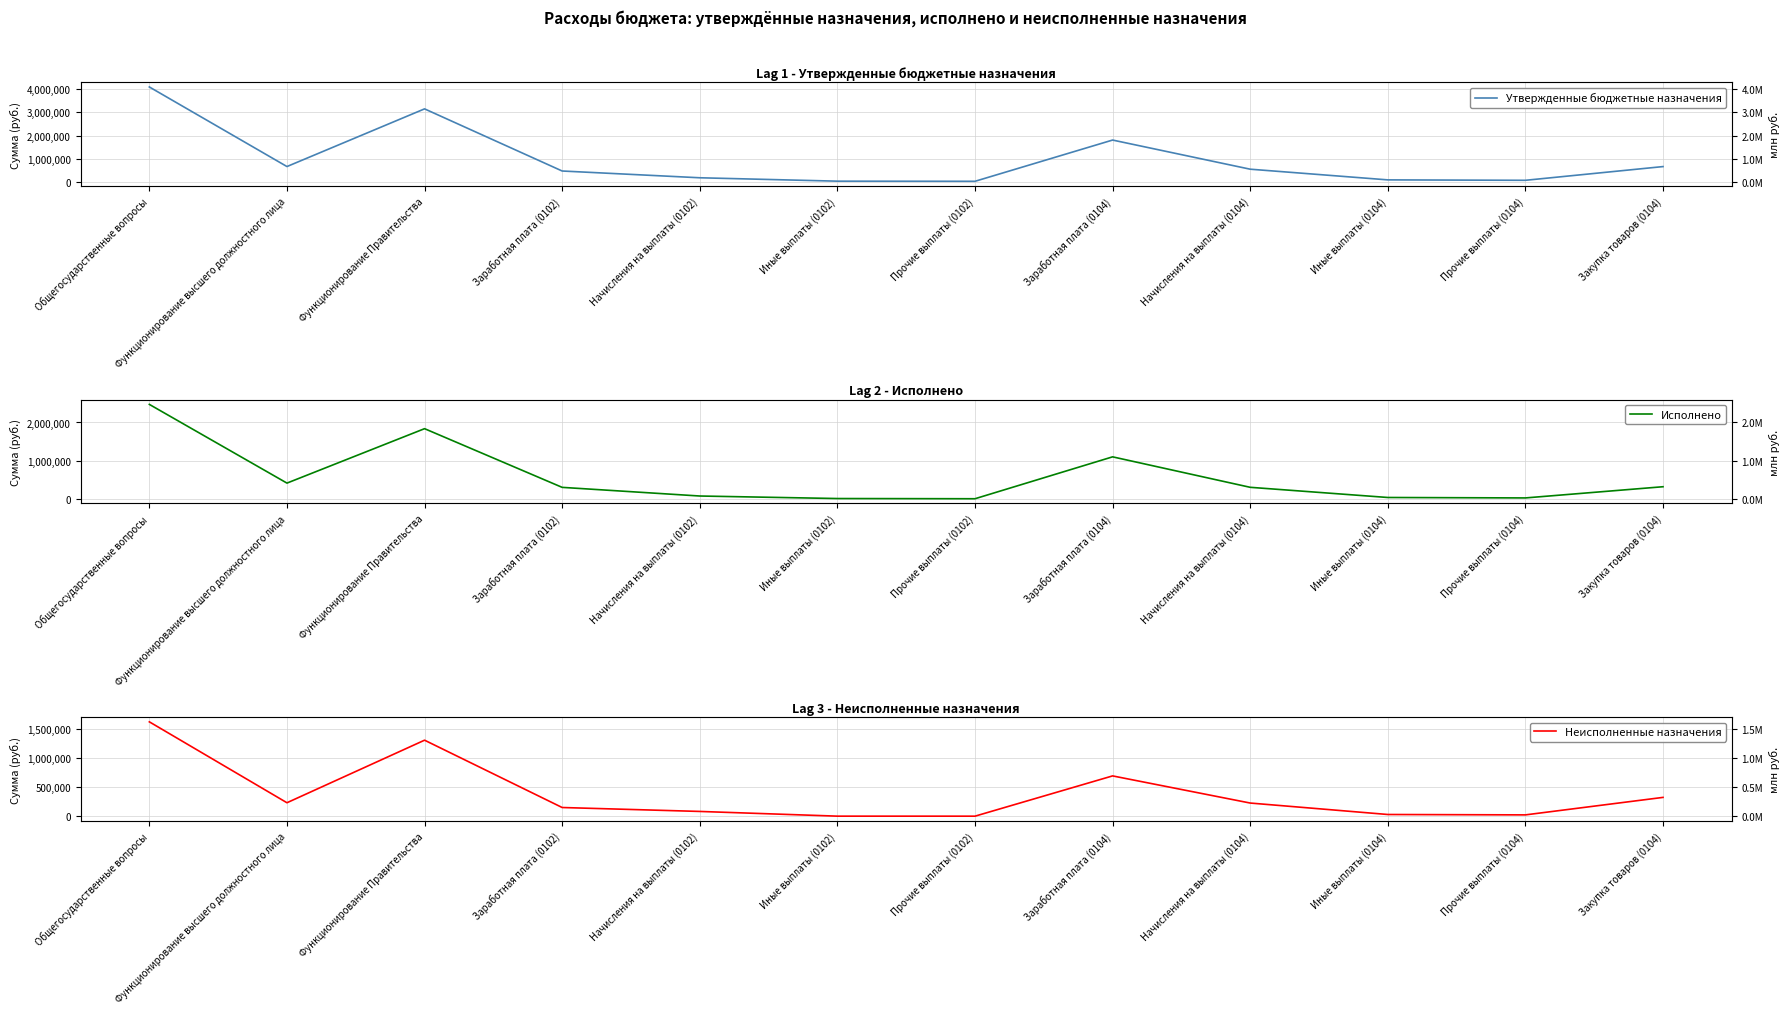

What is the difference between the maximum and second lowest values in the Утвержденные бюджетные назначения series?

4078600.0